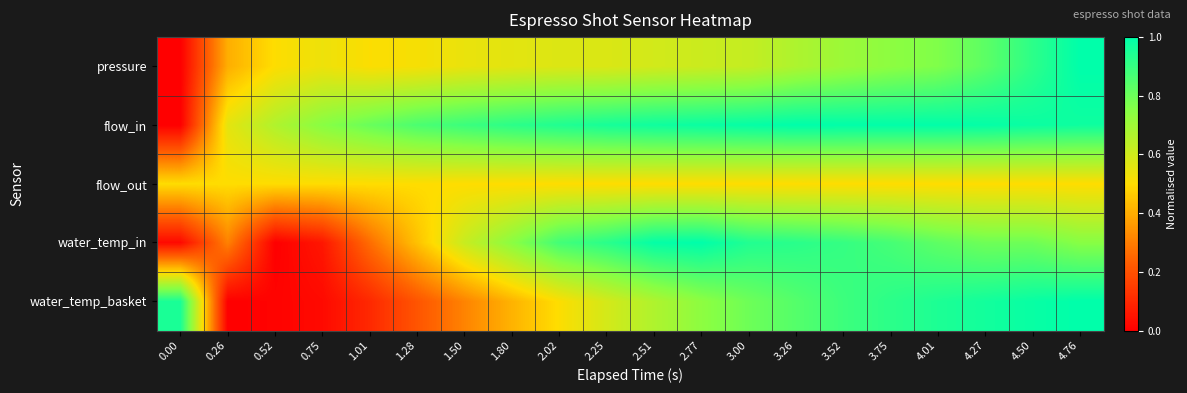

Reading left to right, what are all the values shown in this chart?

pressure: 0.00=0.0	0.26=0.4	0.52=0.5	0.75=0.5	1.01=0.5	1.28=0.5	1.50=0.5	1.80=0.6	2.02=0.6	2.25=0.6	2.51=0.6	2.77=0.6	3.00=0.6	3.26=0.7	3.52=0.7	3.75=0.7	4.01=0.8	4.27=0.8	4.50=0.9	4.76=1.0
flow_in: 0.00=0.0	0.26=0.6	0.52=0.7	0.75=0.7	1.01=0.8	1.28=0.9	1.50=0.9	1.80=0.9	2.02=0.9	2.25=1.0	2.51=1.0	2.77=1.0	3.00=1.0	3.26=1.0	3.52=1.0	3.75=1.0	4.01=1.0	4.27=1.0	4.50=1.0	4.76=1.0
flow_out: 0.00=0.5	0.26=0.5	0.52=0.5	0.75=0.5	1.01=0.5	1.28=0.5	1.50=0.5	1.80=0.5	2.02=0.5	2.25=0.5	2.51=0.5	2.77=0.5	3.00=0.5	3.26=0.5	3.52=0.5	3.75=0.5	4.01=0.5	4.27=0.5	4.50=0.5	4.76=0.5
water_temp_in: 0.00=0.0	0.26=0.3	0.52=0.0	0.75=0.1	1.01=0.3	1.28=0.4	1.50=0.6	1.80=0.7	2.02=0.9	2.25=0.9	2.51=1.0	2.77=1.0	3.00=0.9	3.26=0.9	3.52=0.9	3.75=0.9	4.01=0.8	4.27=0.8	4.50=0.8	4.76=0.7
water_temp_basket: 0.00=1.0	0.26=0.0	0.52=0.0	0.75=0.0	1.01=0.1	1.28=0.2	1.50=0.3	1.80=0.4	2.02=0.5	2.25=0.6	2.51=0.7	2.77=0.7	3.00=0.8	3.26=0.8	3.52=0.9	3.75=0.9	4.01=0.9	4.27=1.0	4.50=1.0	4.76=1.0